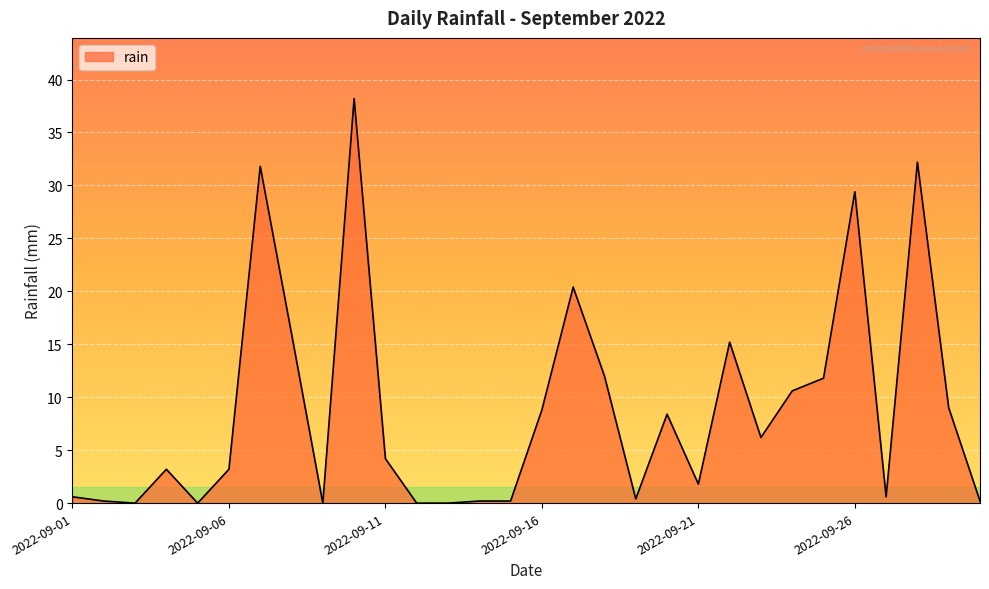

What is the difference between the maximum and minimum values?

38.2